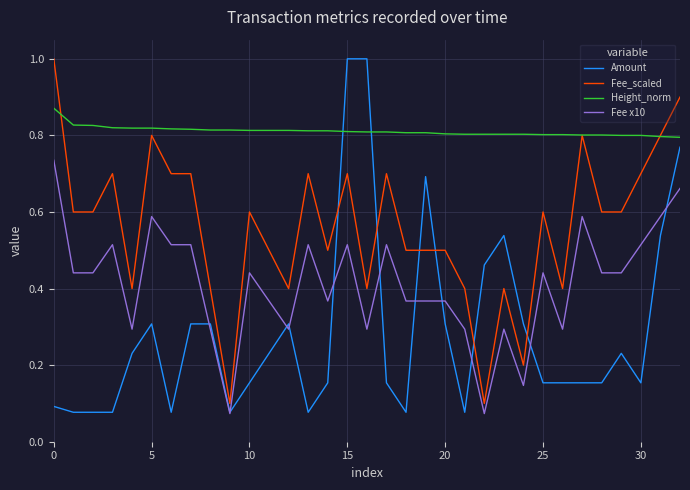

After their last crossing, which series has the higher values: Amount or Fee_scaled?

Fee_scaled